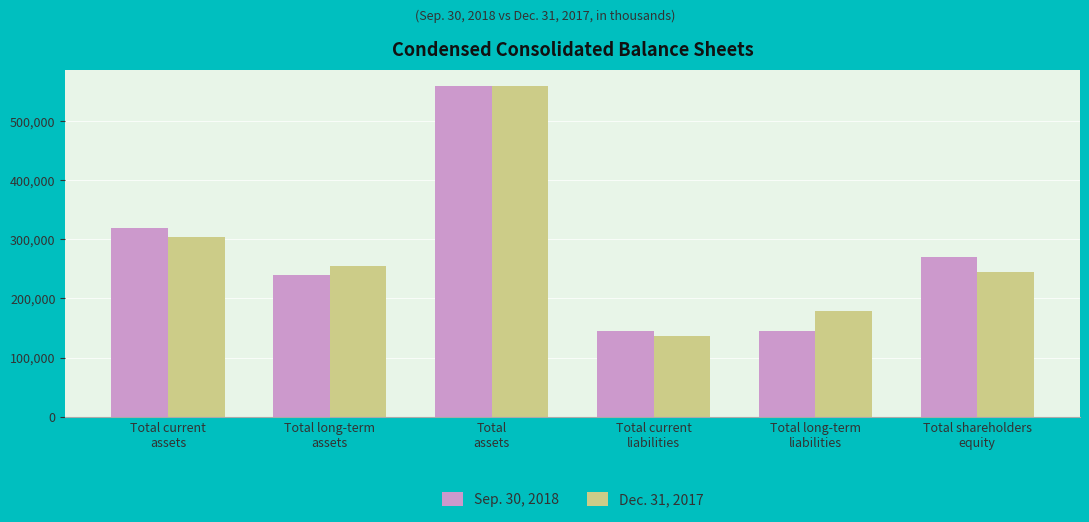

Rank the series by their average value, from lowest to highest.

Dec. 31, 2017, Sep. 30, 2018